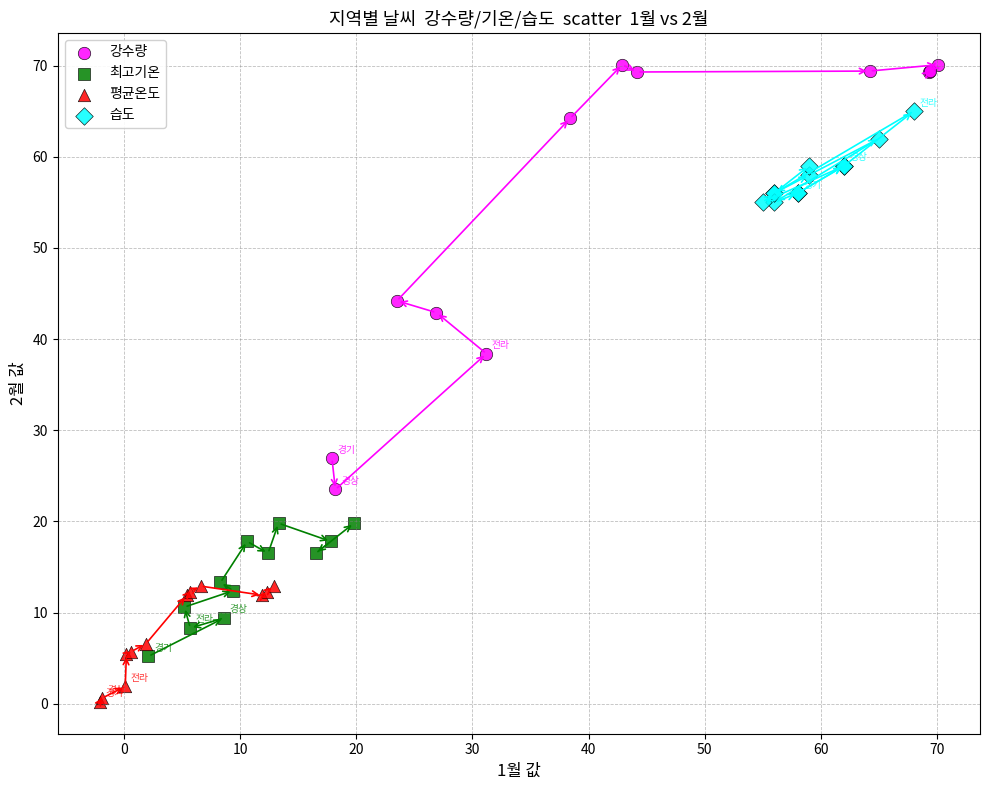

Which series contains the highest Y value?

강수량